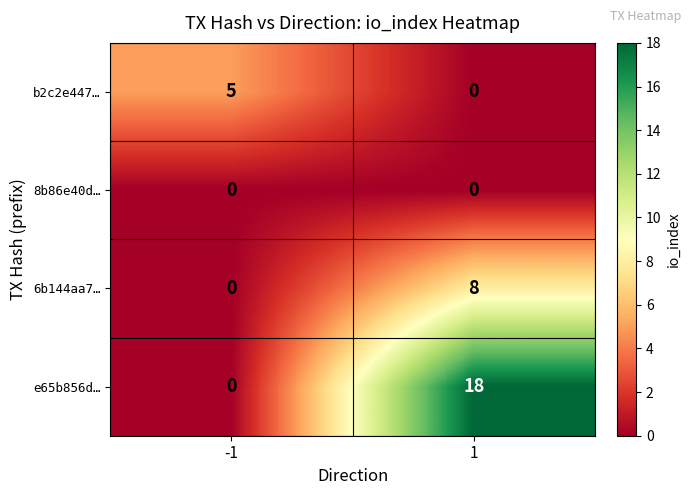

What is the difference between the highest and lowest values at -1?

5